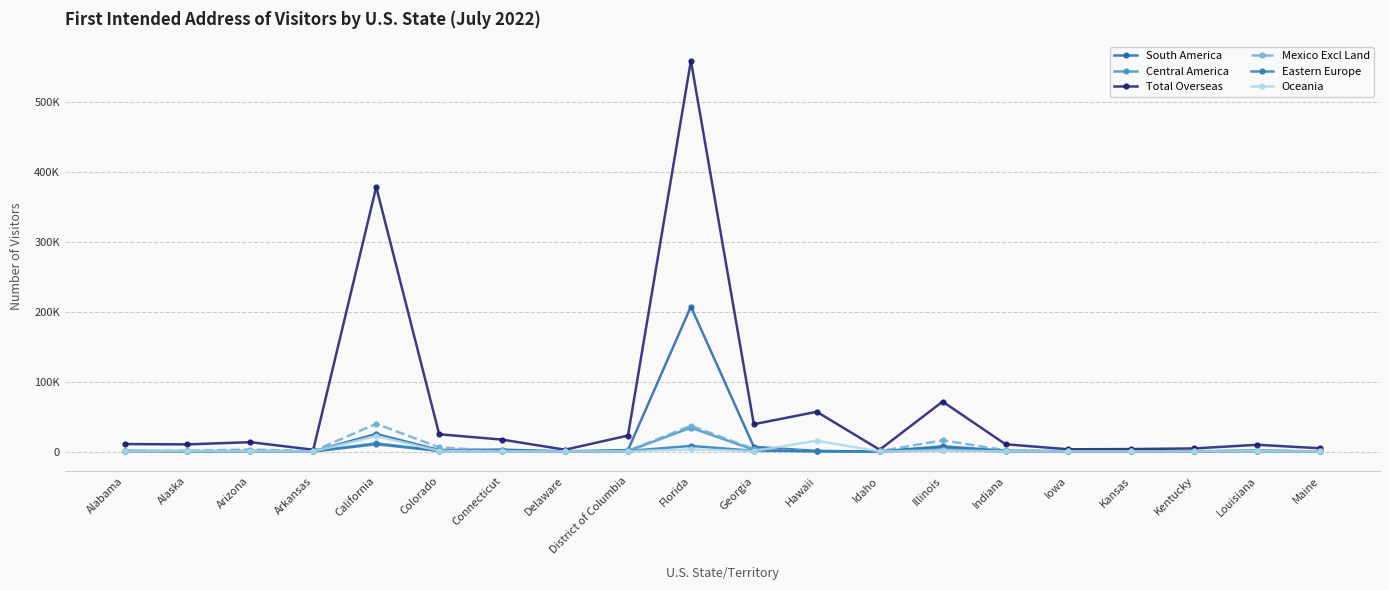

At which category is the sum across all series the highest?

Florida